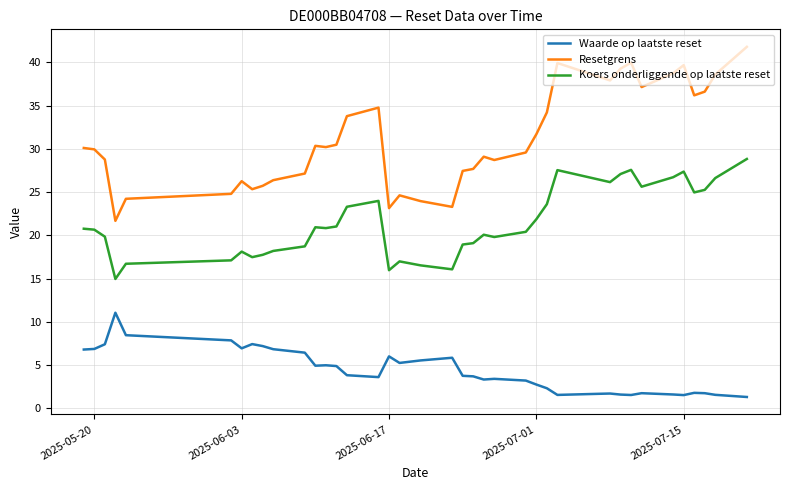

List the series in order of their overall mean, lowest first.

Waarde op laatste reset, Koers onderliggende op laatste reset, Resetgrens